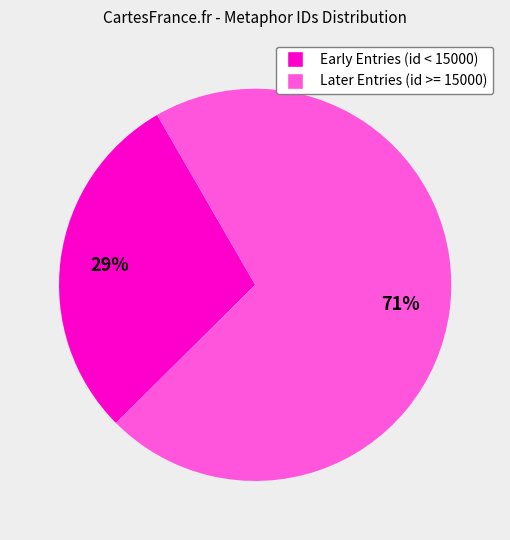

To the nearest percent, what is the difference between the largest and smallest slice percentages?

42%